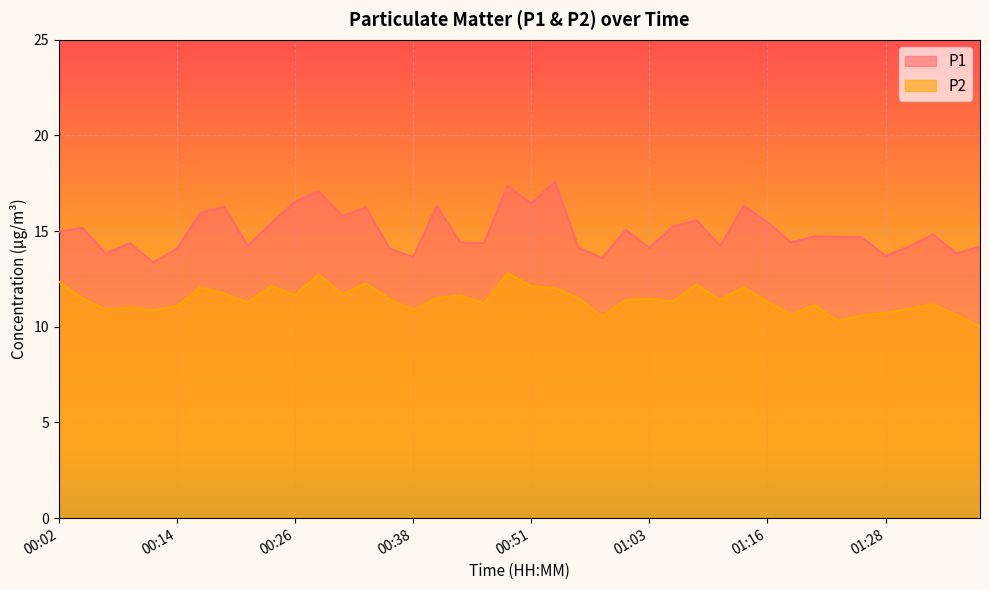

What is the value of the P2 point at the 18th from the left?

11.6